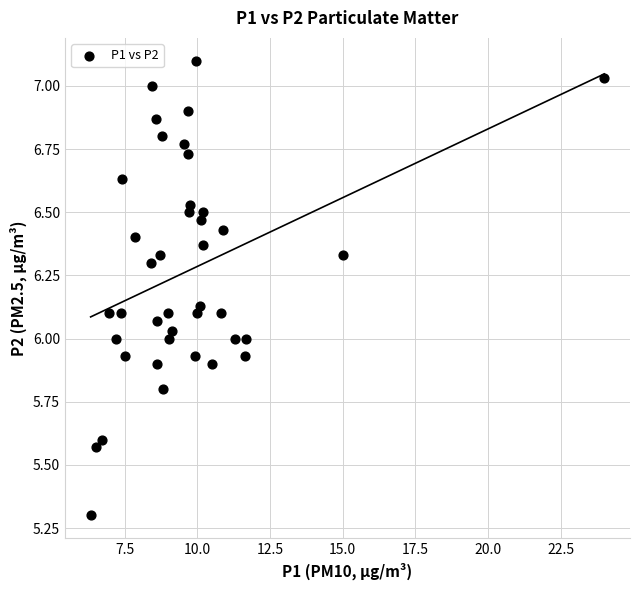

What is the range of Y values (max minus min)?

1.8